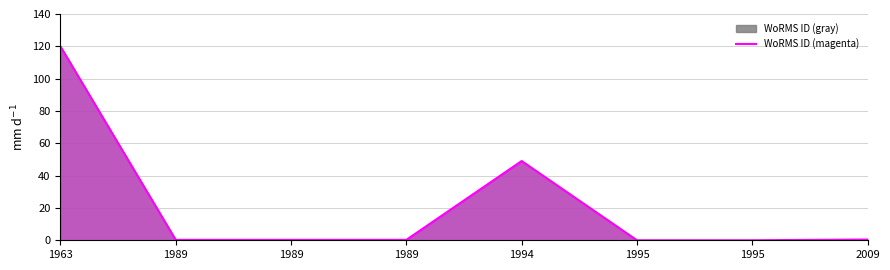

How many interior local peaks (higher than both neighbors) does the data have?

1